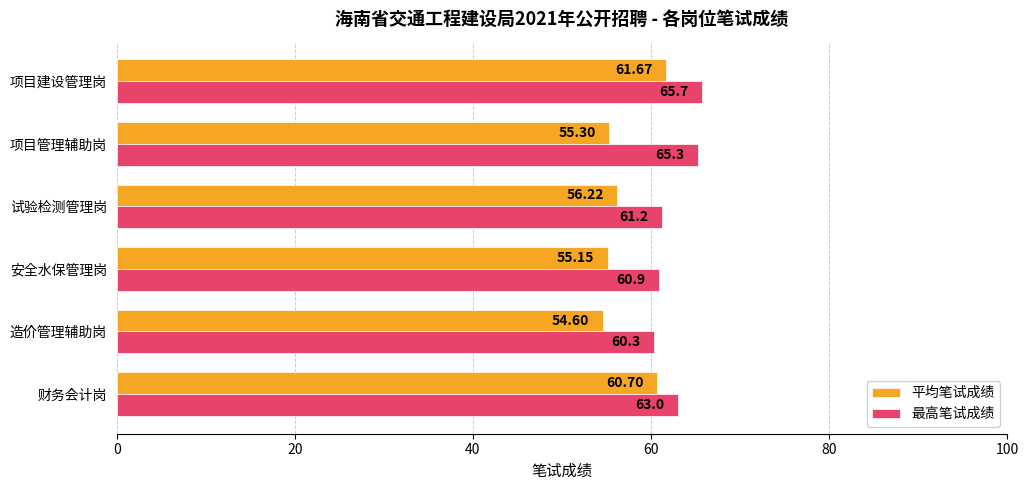

What is the highest value of the 最高笔试成绩 series?

65.7